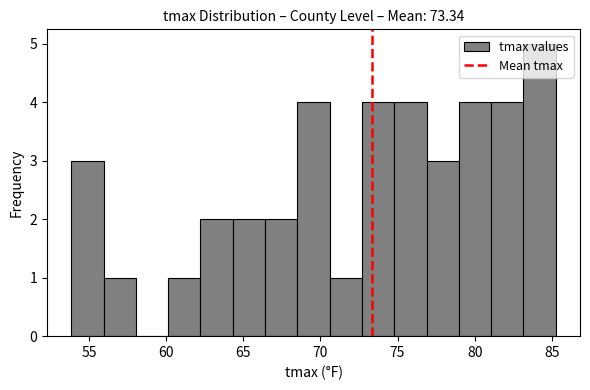

What is the height of the bar covering 56.0 to 58.0 on the x-axis? Neither the bar edges nor the heights are printed on the chart, so give them approximately, as read against the axes.

1